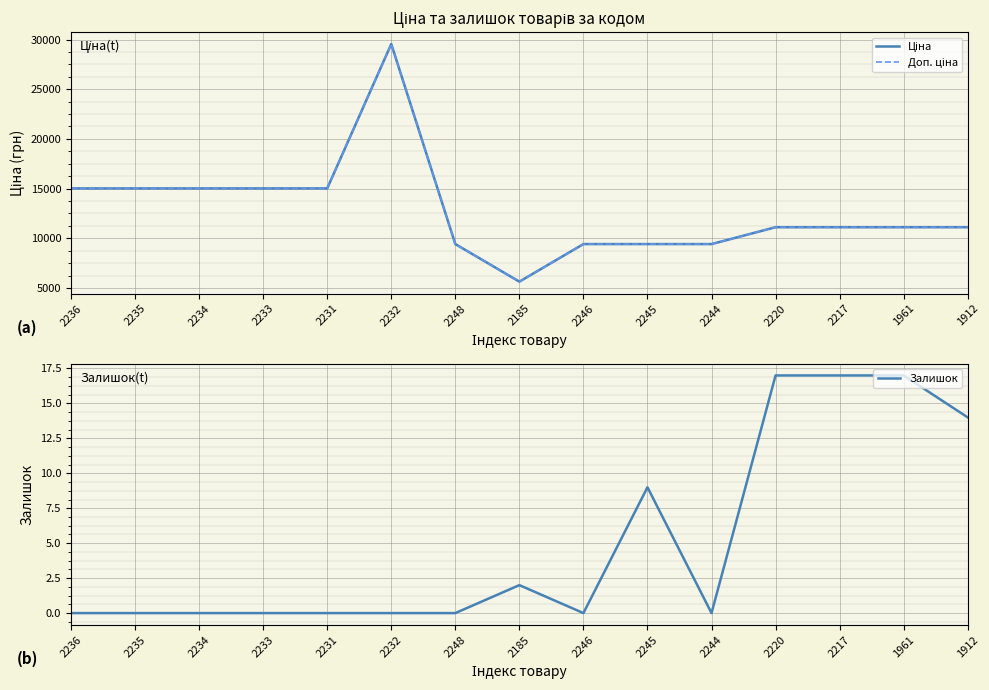

Is the value of Ціна at 2220 greater than the value of Доп. ціна at 1961?

No